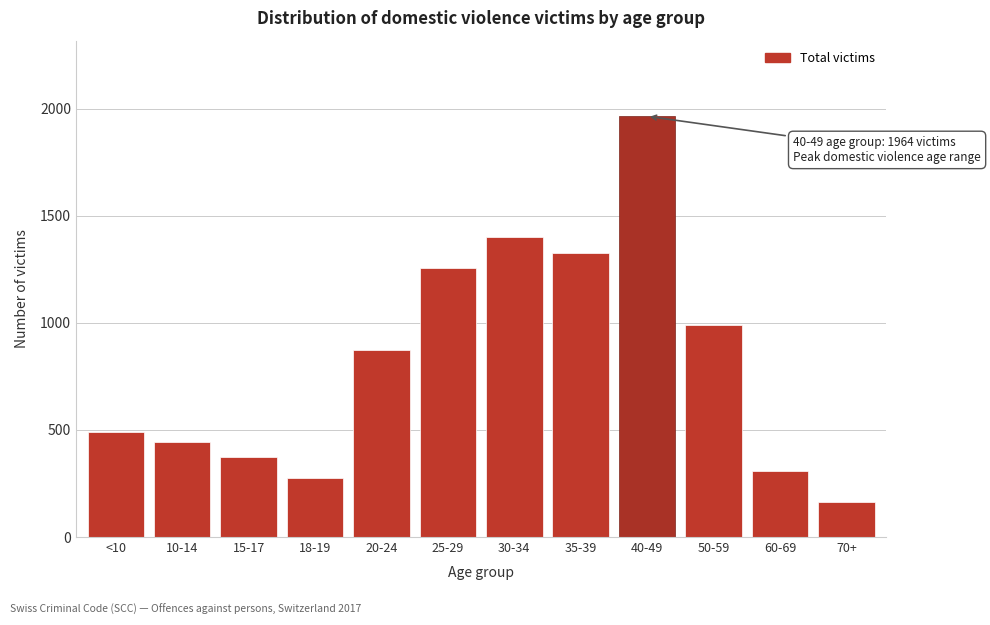

Reading right to left, what are all the values shown in this chart?

161	306	990	1964	1324	1398	1255	874	276	371	444	492